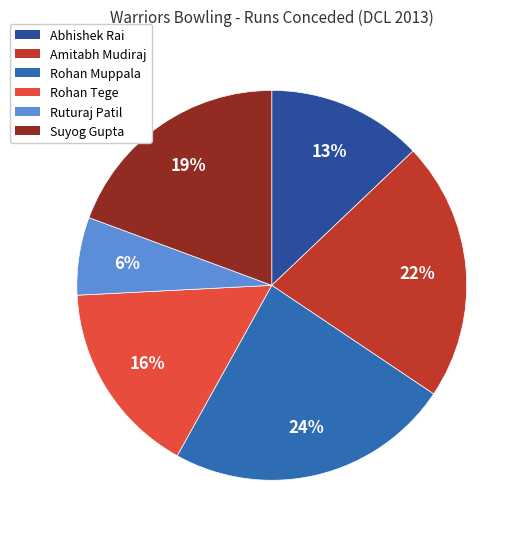

To the nearest percent, what percentage of the pie is Rohan Tege?

16%